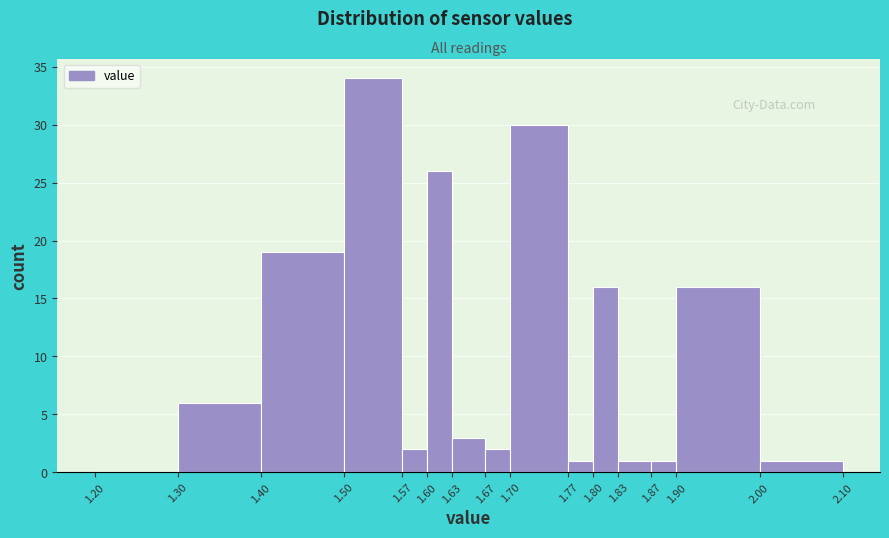

Reading left to right, transcribe this chart: for each bar, give the range it covers on the x-axis and its height. The values are not printed on the chart, so give them approximately, as read against the axis.

1.20 to 1.30: 0
1.30 to 1.40: 6
1.40 to 1.50: 19
1.50 to 1.57: 34
1.57 to 1.60: 2
1.60 to 1.63: 26
1.63 to 1.67: 3
1.67 to 1.70: 2
1.70 to 1.77: 30
1.77 to 1.80: 1
1.80 to 1.83: 16
1.83 to 1.87: 1
1.87 to 1.90: 1
1.90 to 2.00: 16
2.00 to 2.10: 1